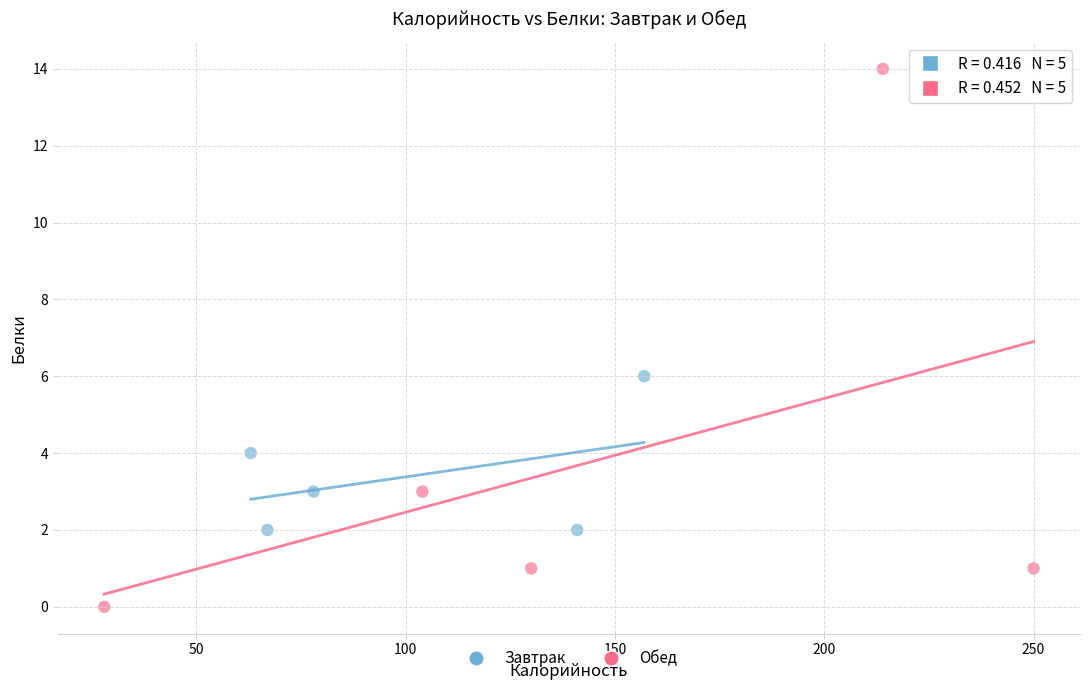

Which series reaches the maximum Y coordinate?

Обед